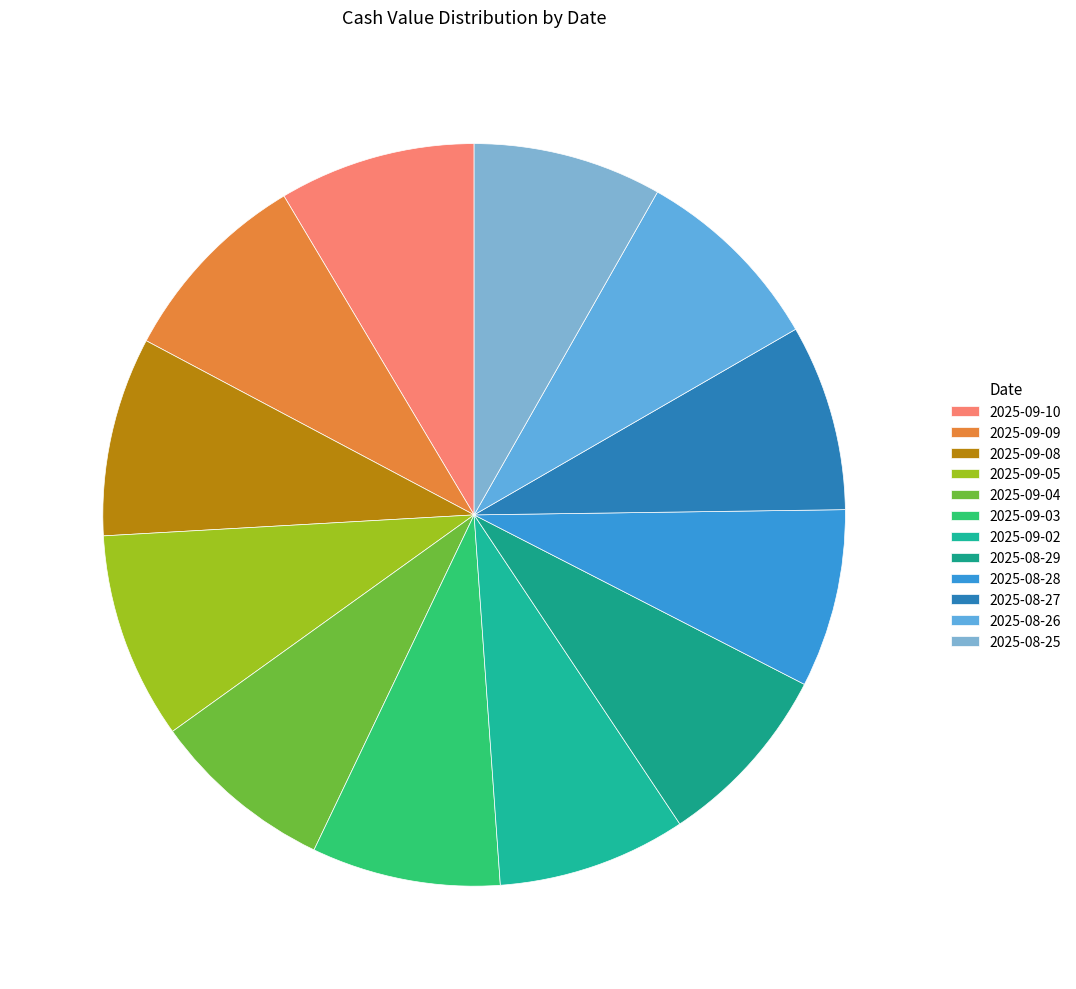

The 2025-09-03 slice represents 1% of the pie. True or false?

False